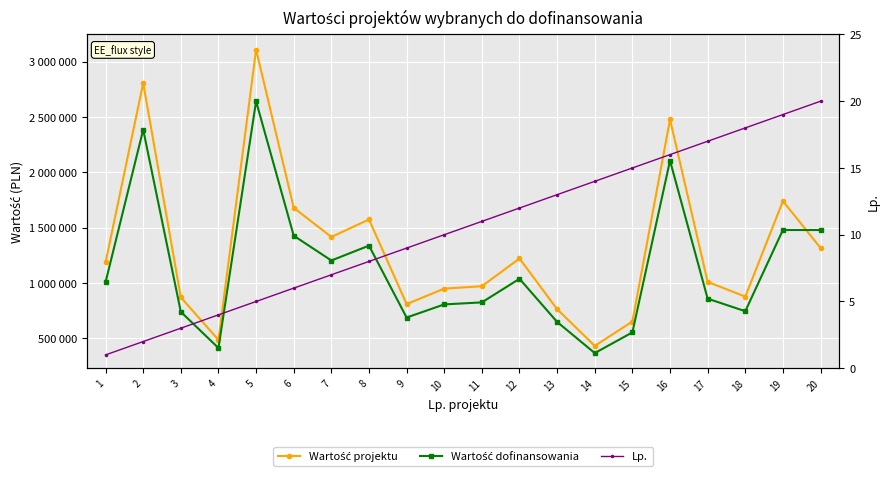

How many times do Wartość projektu and Wartość dofinansowania cross each other?

1